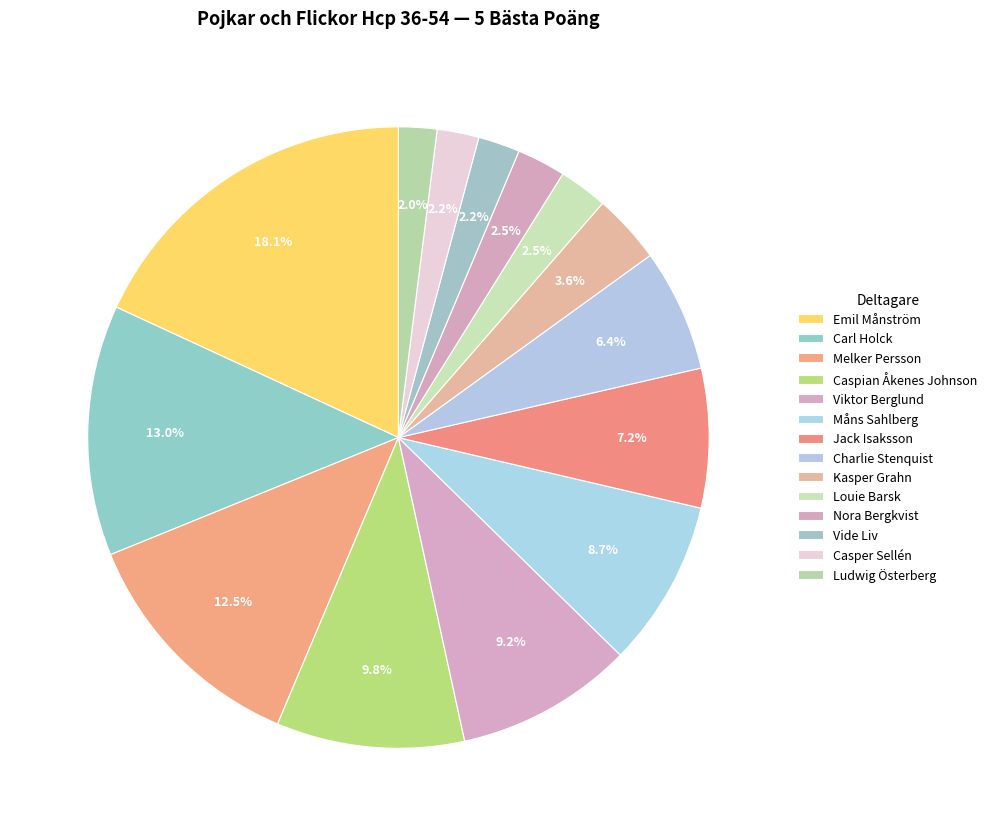

Count the number of slices in the pie.

14